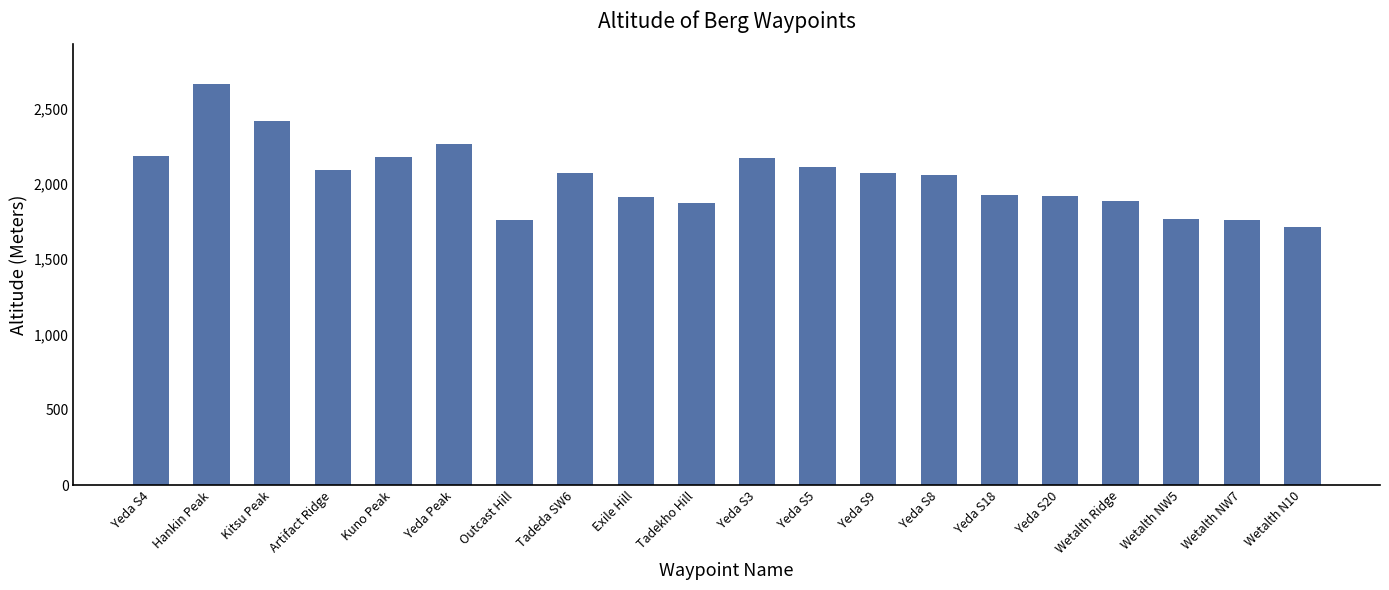

Does the chart contain stacked bars?

No